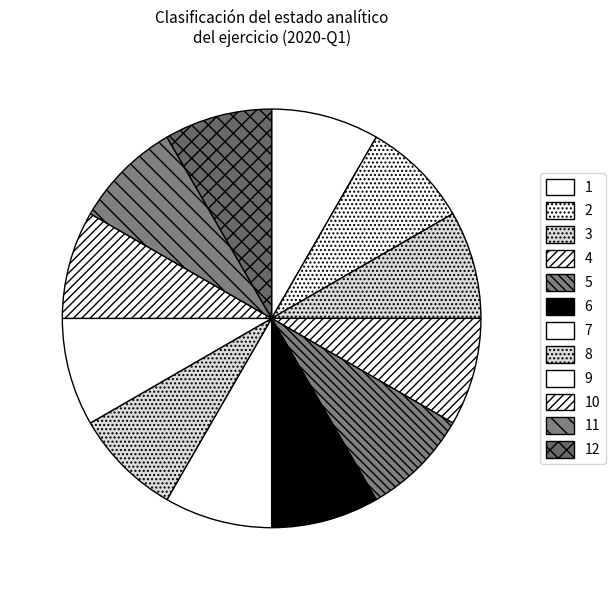

How many segments does this pie chart have?

12